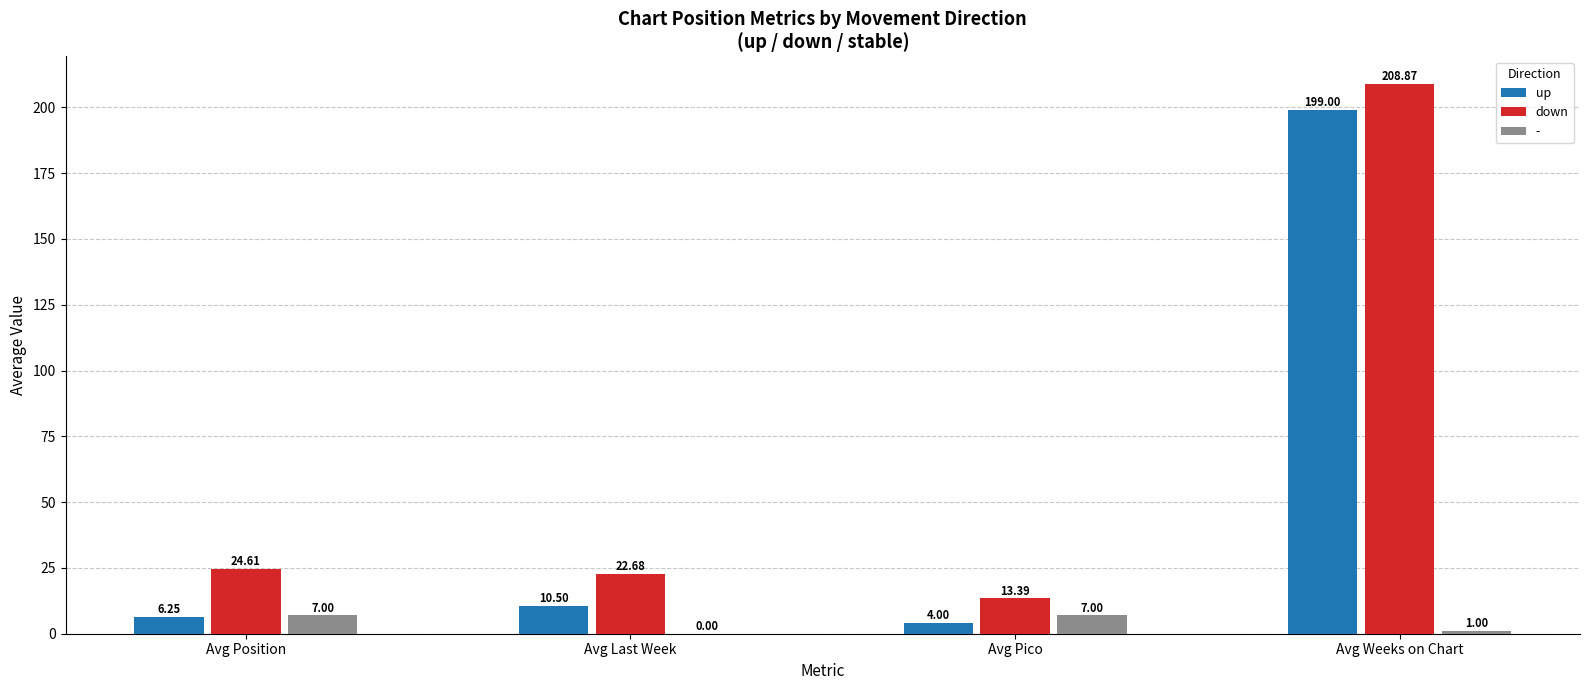

The down series shows 3.5 at Avg Pico. True or false?

False